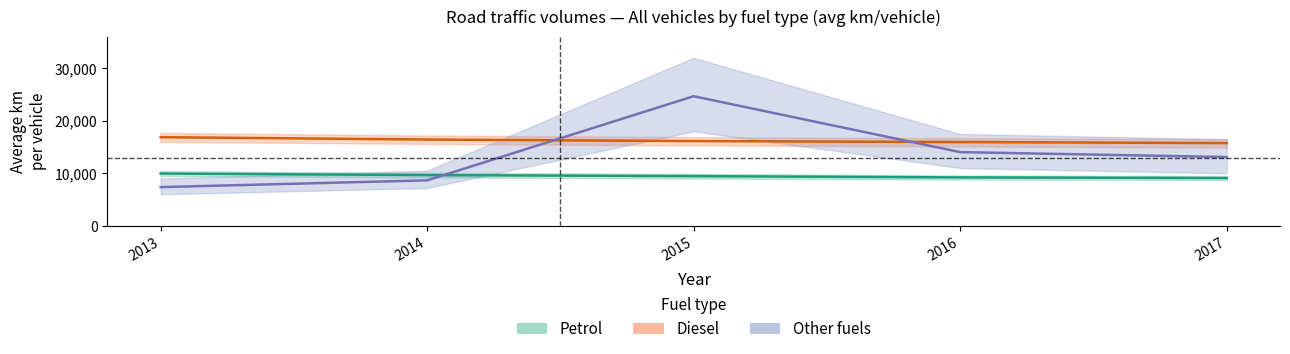

What is the sum of the Petrol values at 2013 and 2017?

19055